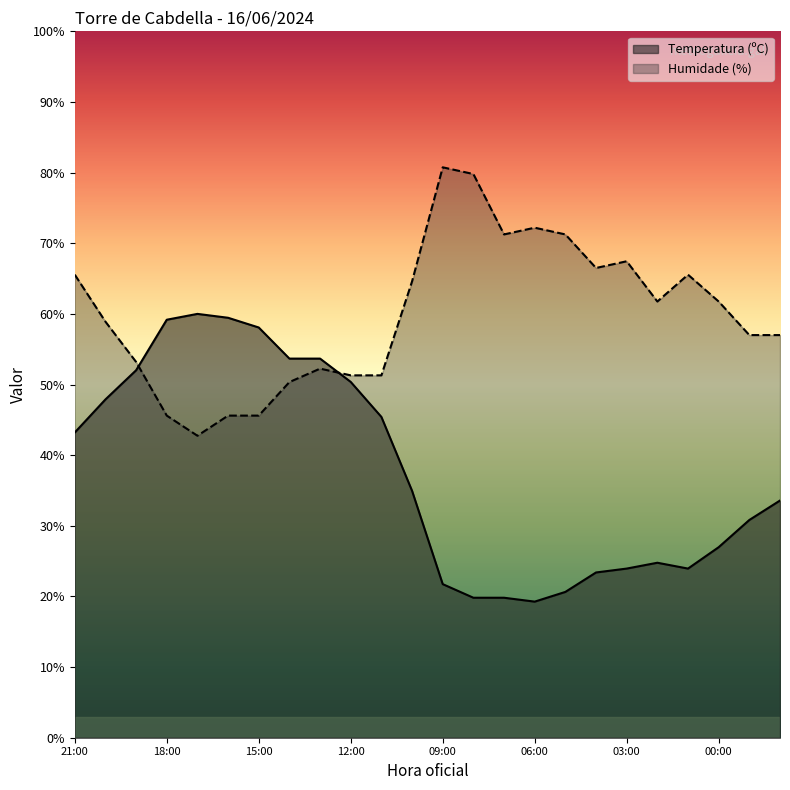

At which category is the sum across all series the highest?

21:00